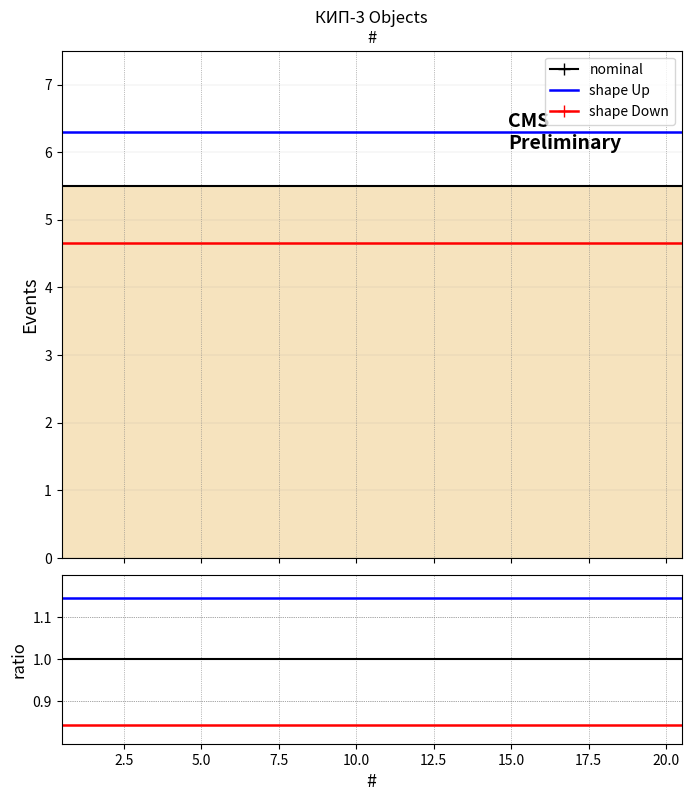

Where is the first local minimum for shape Down?

7.5